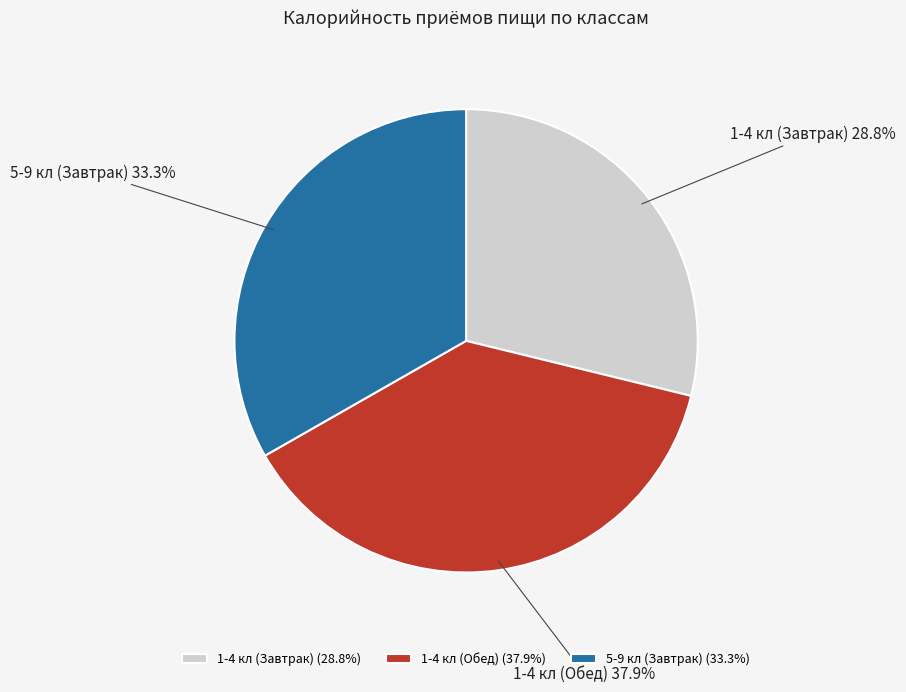

Rank the categories by value from lowest to highest.

1-4 кл (Завтрак), 5-9 кл (Завтрак), 1-4 кл (Обед)